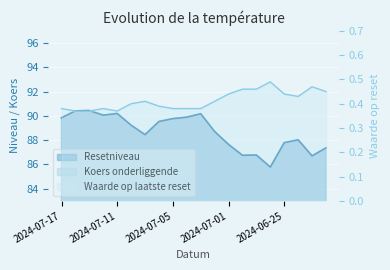

Read the Waarde op laatste reset value at 2024-06-28.

0.5